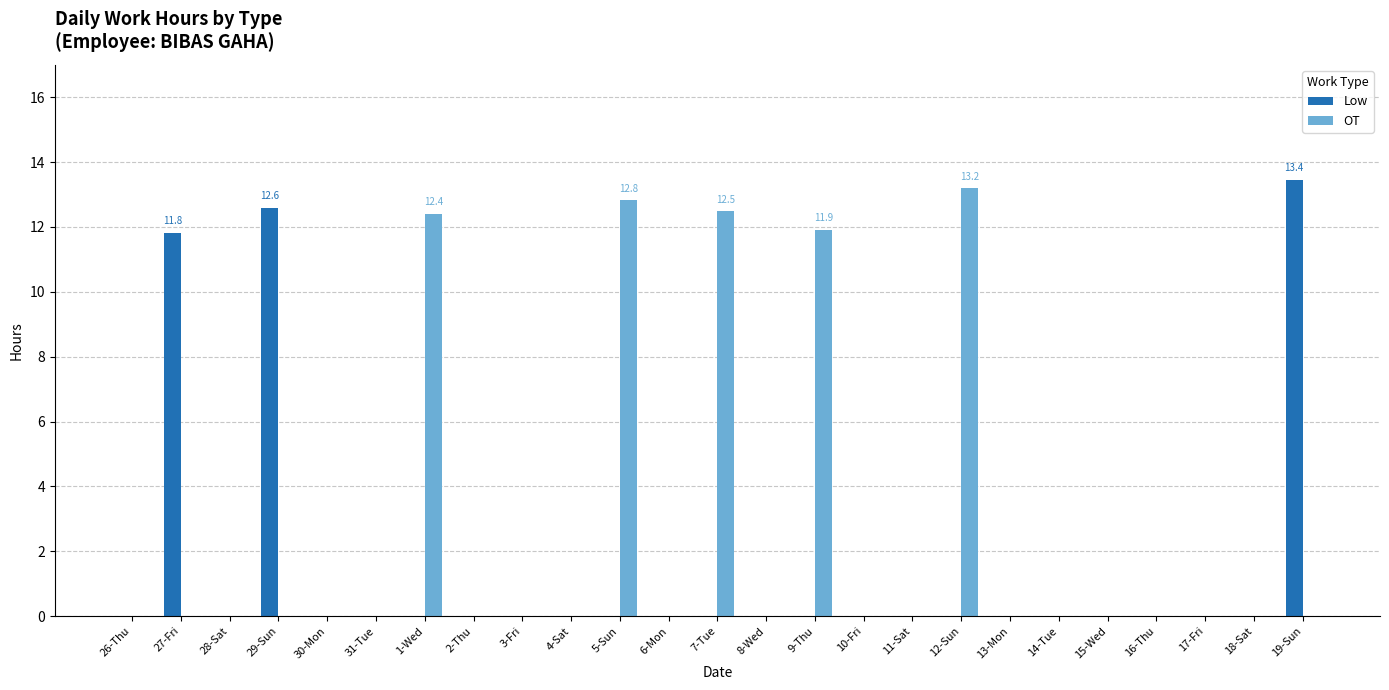

Which series has the largest total across all categories?

OT